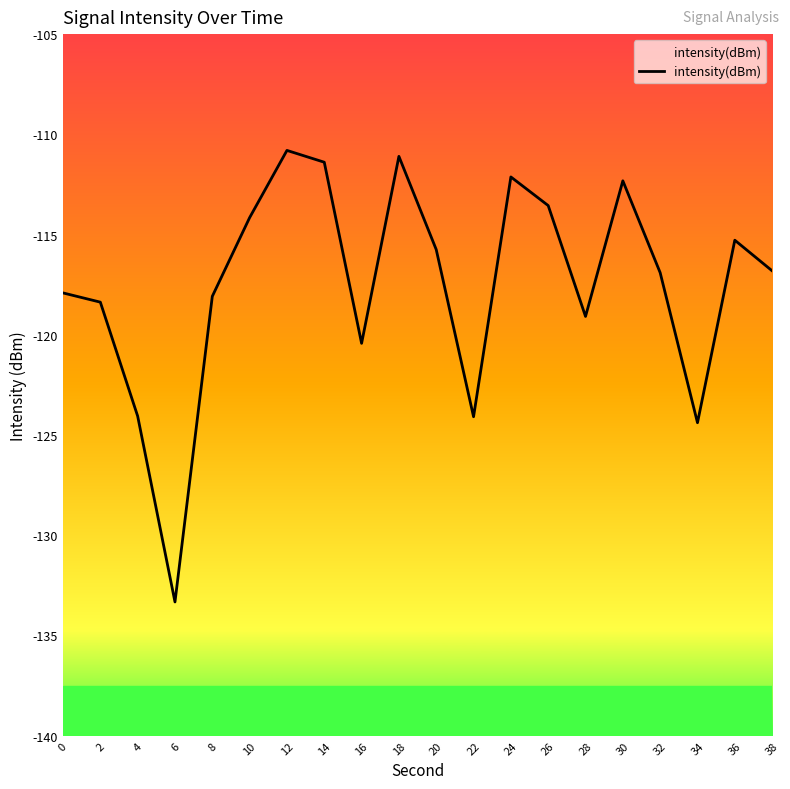

Rank the categories by value from highest to lowest.

12, 18, 14, 24, 30, 26, 10, 36, 20, 38, 32, 0, 8, 2, 28, 16, 4, 22, 34, 6